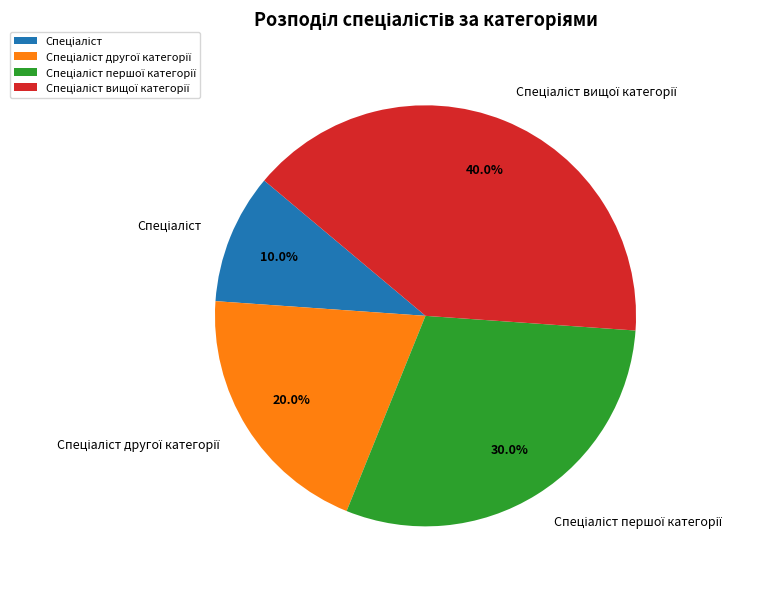

Is there a majority slice in this chart?

No